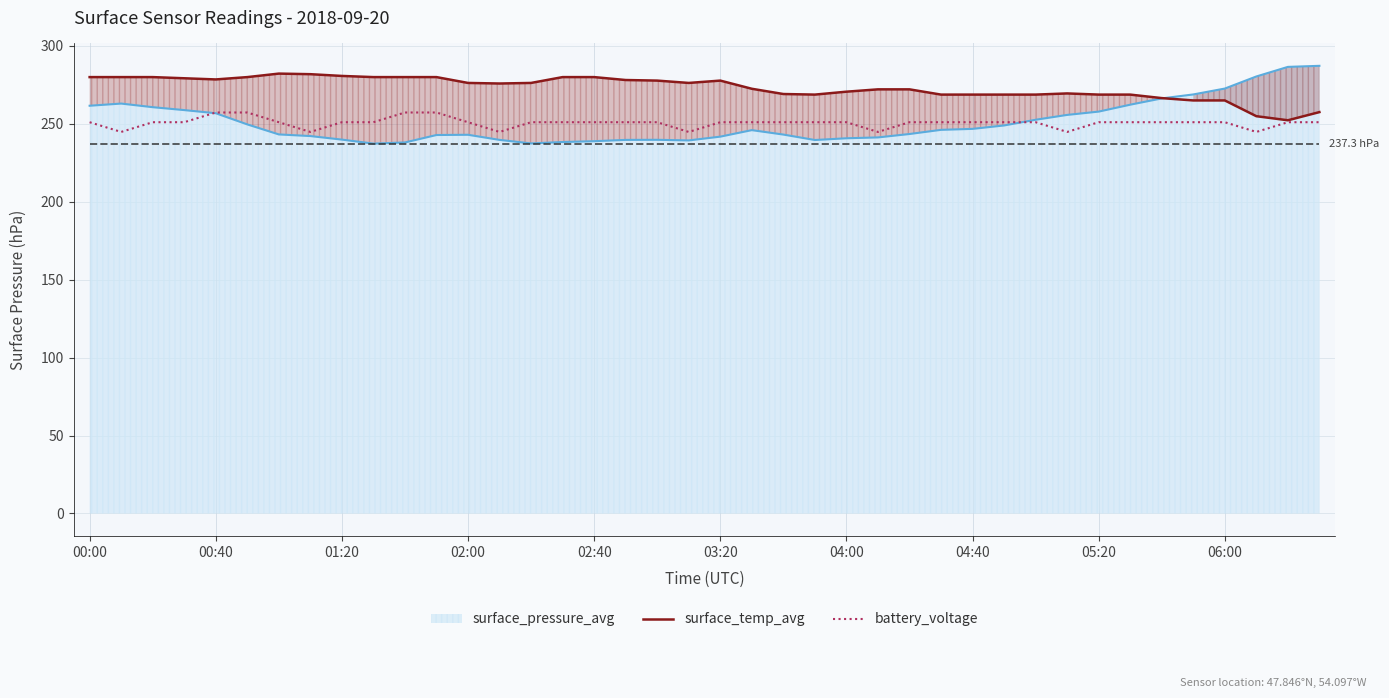

True or false: surface_pressure_avg has a value of 240.7 at 04:00.

True